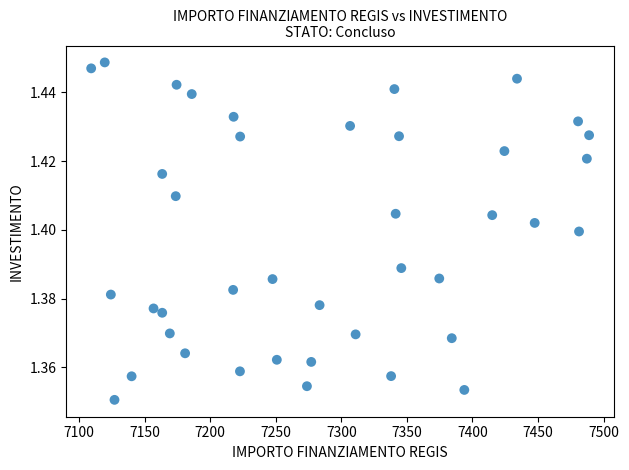

What is the range of X values (max minus min)?

379.7